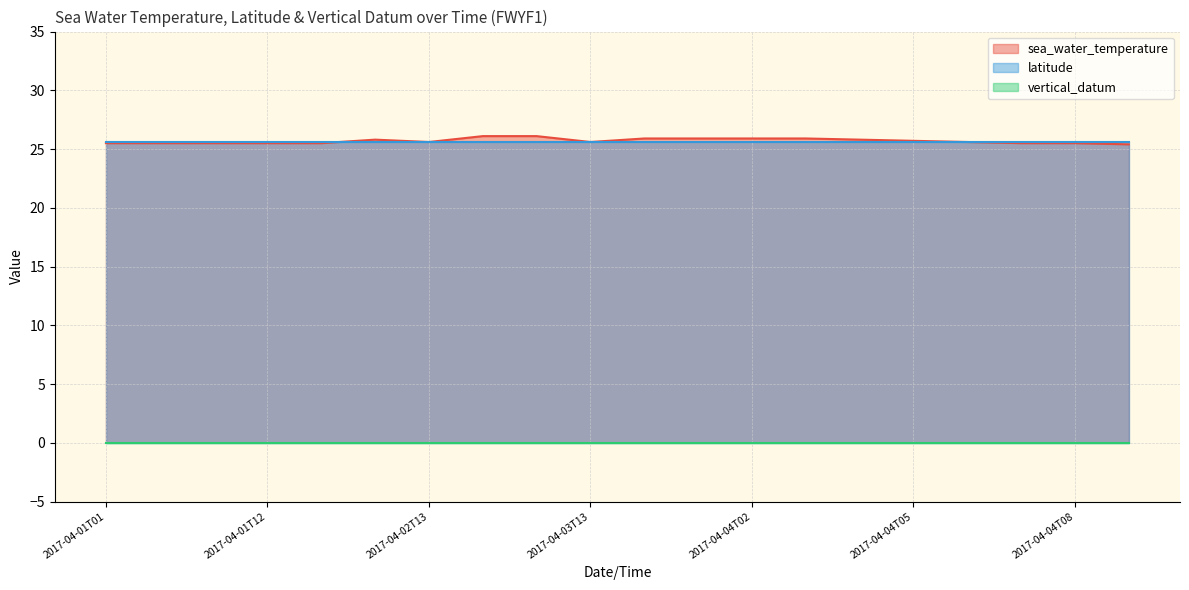

Reading left to right, extract all data points from this chart.

sea_water_temperature: 25.5	25.5	25.5	25.5	25.5	25.8	25.6	26.1	26.1	25.6	25.9	25.9	25.9	25.9	25.8	25.7	25.6	25.5	25.5	25.4
latitude: 25.6	25.6	25.6	25.6	25.6	25.6	25.6	25.6	25.6	25.6	25.6	25.6	25.6	25.6	25.6	25.6	25.6	25.6	25.6	25.6
vertical_datum: 0.0	0.0	0.0	0.0	0.0	0.0	0.0	0.0	0.0	0.0	0.0	0.0	0.0	0.0	0.0	0.0	0.0	0.0	0.0	0.0